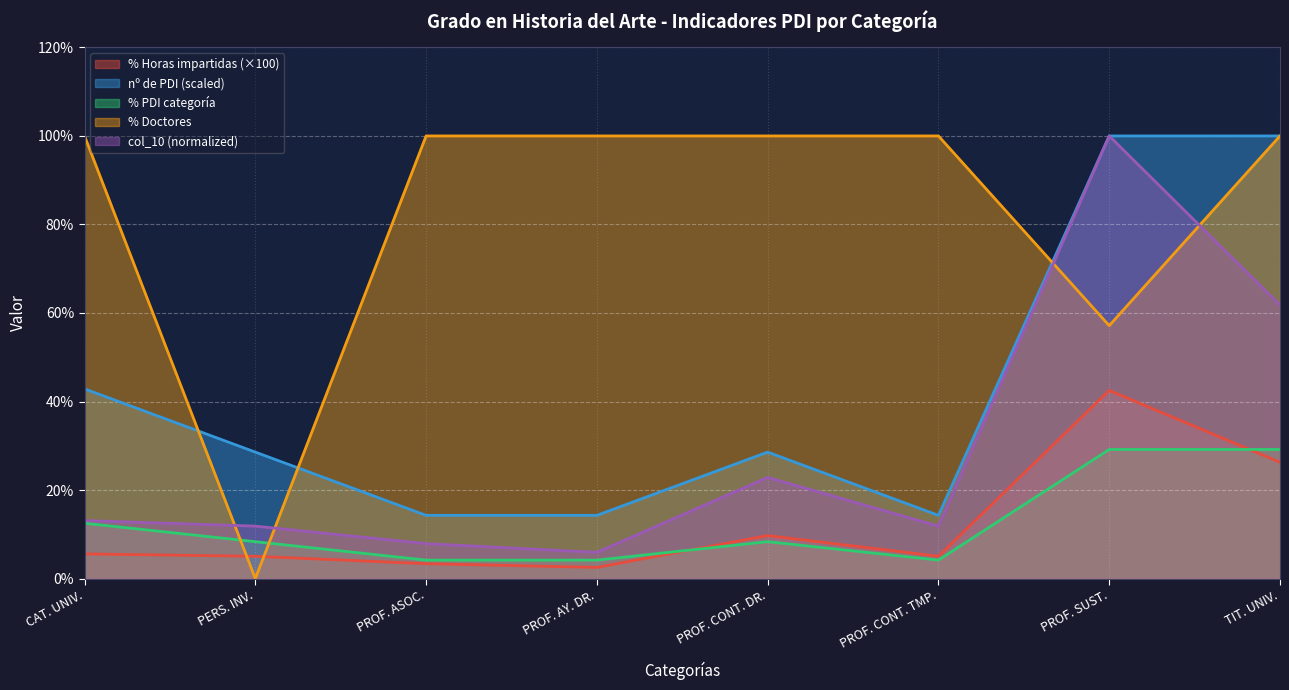

The % PDI categoría series shows 41.2 at TIT. UNIV.. True or false?

False